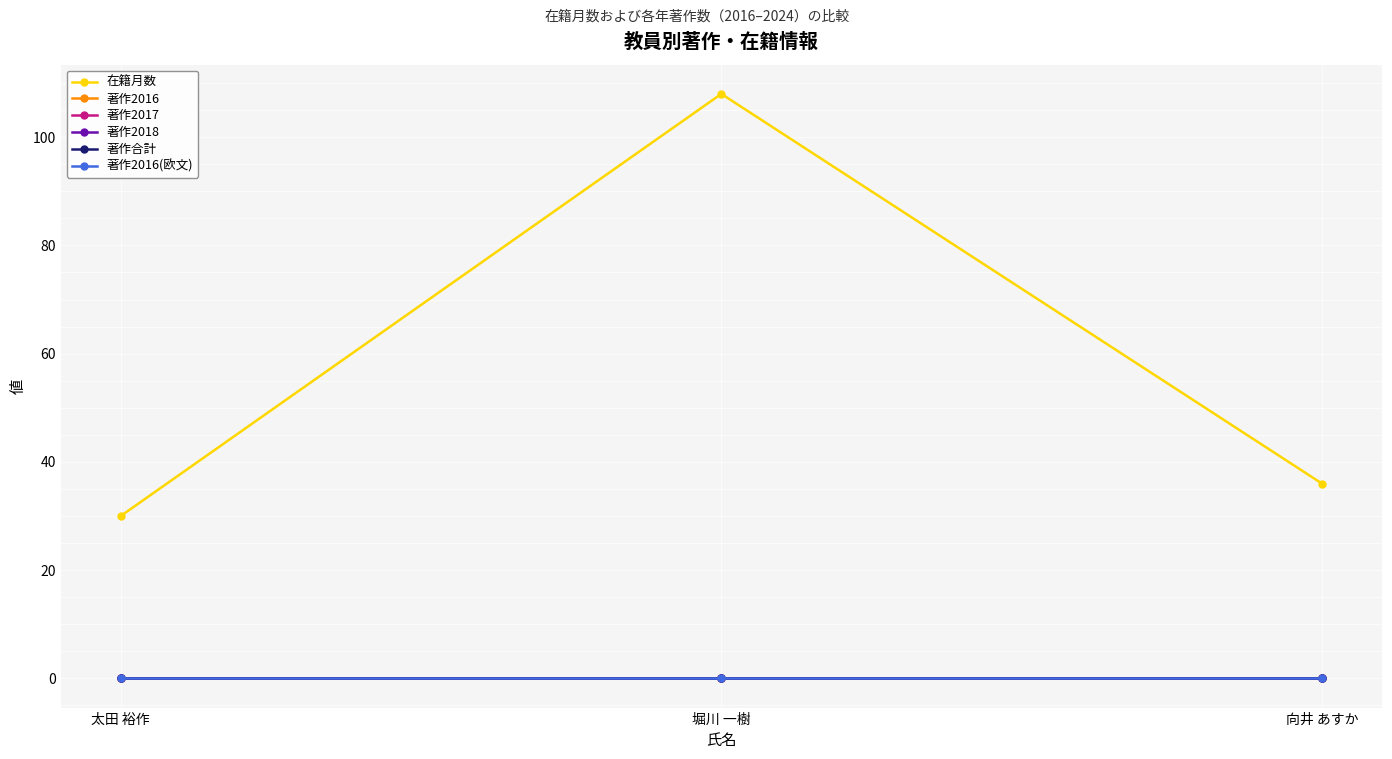

Reading left to right, list all the values displayed in this chart.

在籍月数: 太田 裕作=30	堀川 一樹=108	向井 あすか=36
著作2016: 太田 裕作=0	堀川 一樹=0	向井 あすか=0
著作2017: 太田 裕作=0	堀川 一樹=0	向井 あすか=0
著作2018: 太田 裕作=0	堀川 一樹=0	向井 あすか=0
著作合計: 太田 裕作=0	堀川 一樹=0	向井 あすか=0
著作2016(欧文): 太田 裕作=0	堀川 一樹=0	向井 あすか=0